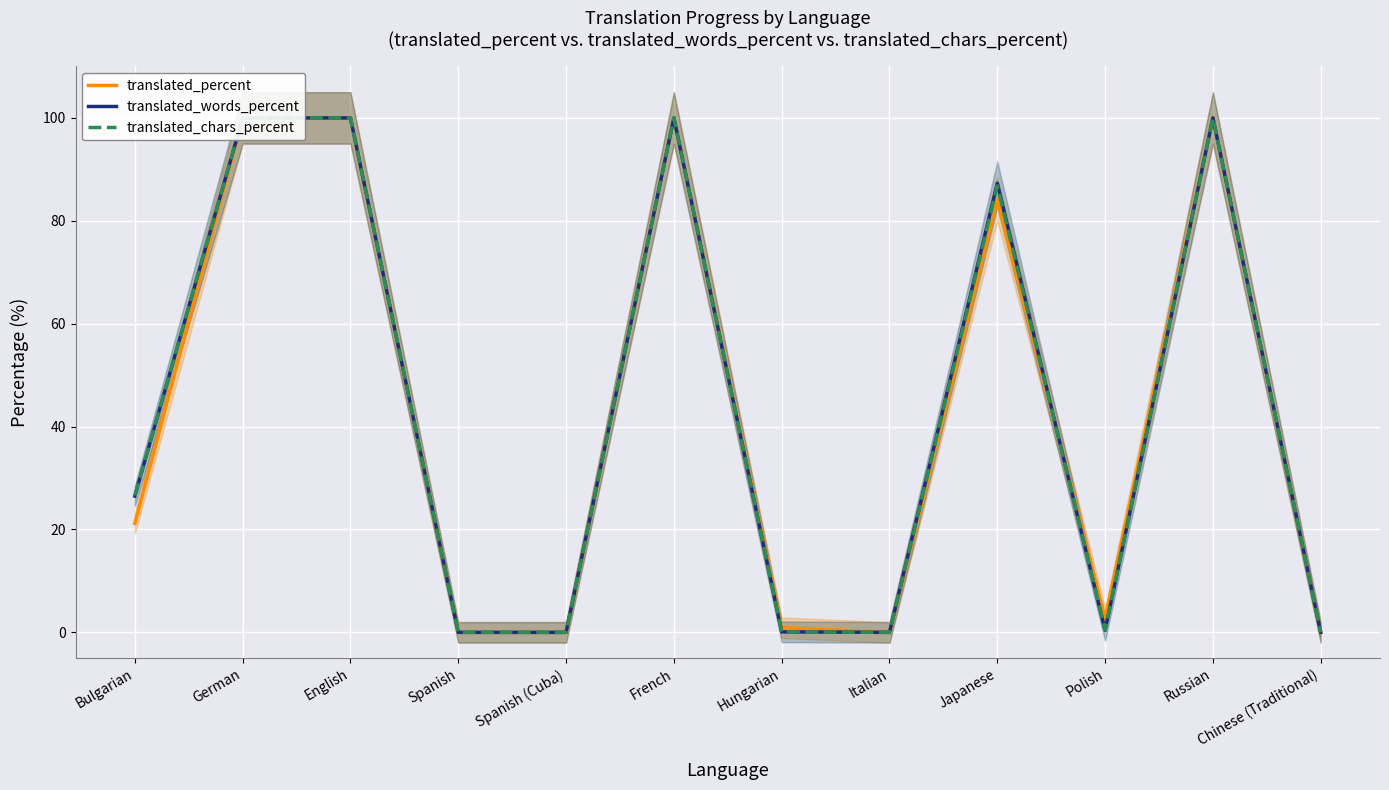

True or false: translated_percent and translated_words_percent intersect in this chart.

True